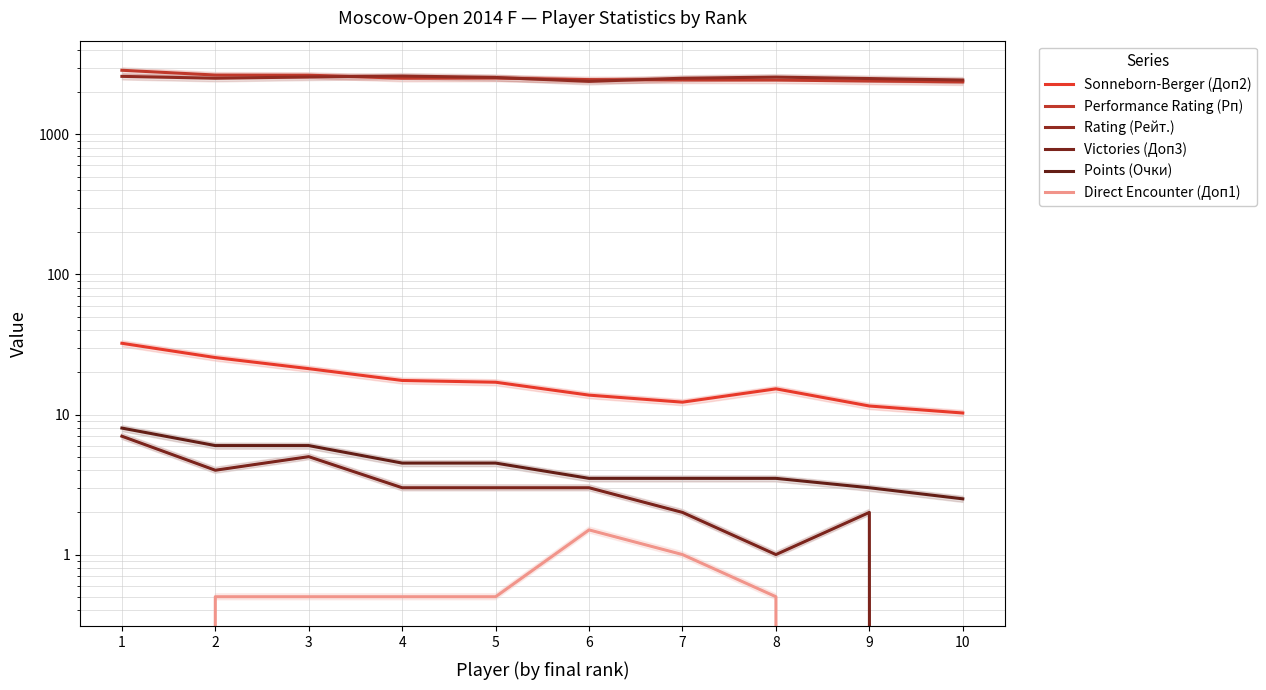

Between 2 and 8, which is larger?

2